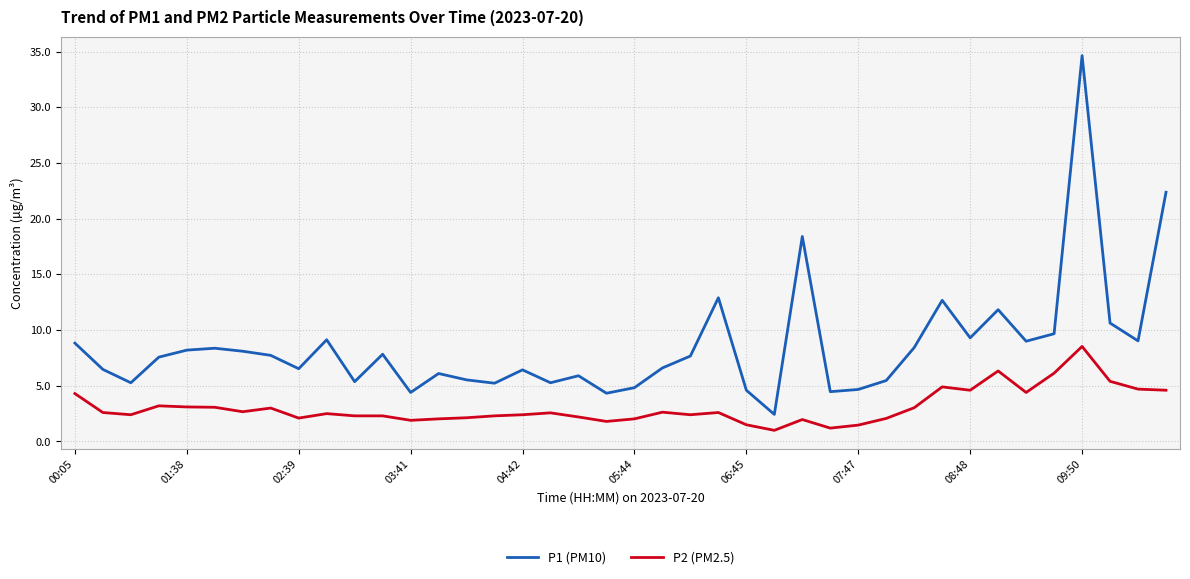

What is the difference between the maximum and minimum values in the P1 (PM10) series?

32.2